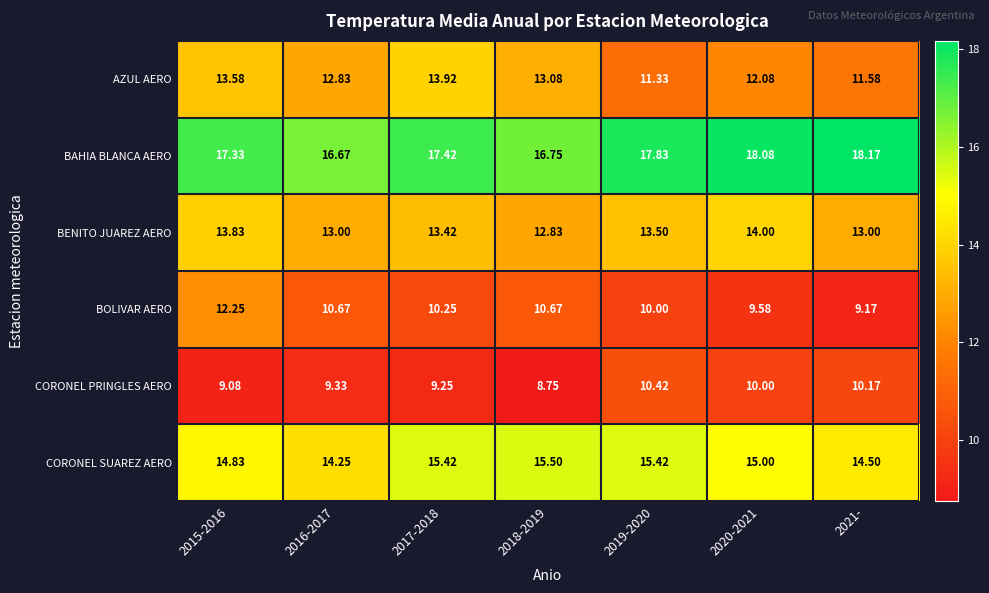

Is the value of AZUL AERO at 2020-2021 greater than the value of CORONEL SUAREZ AERO at 2021-?

No